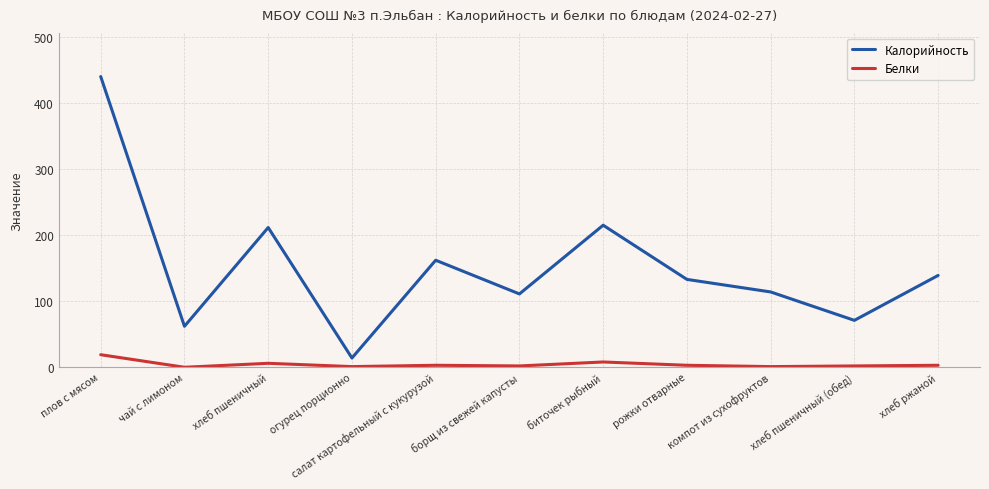

List the series in order of their peak value, lowest first.

Белки, Калорийность